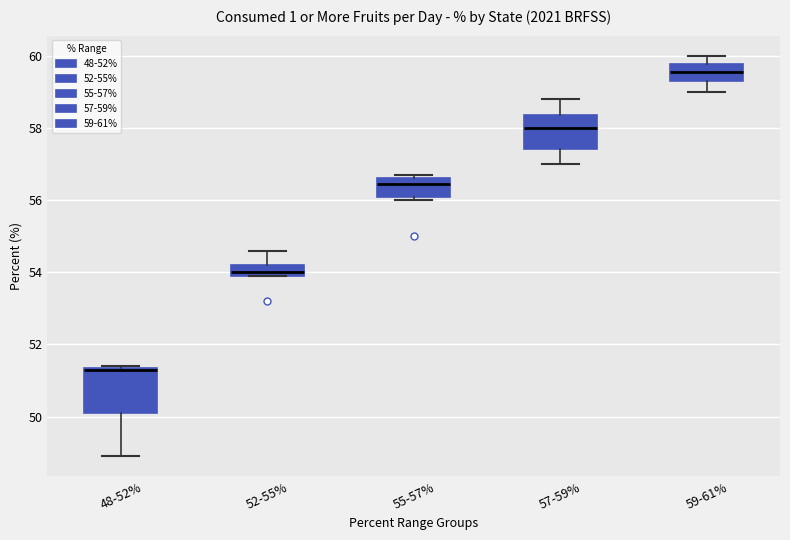

Reading left to right, transcribe this box plot: for each box, give where its median line is, the range the box spans, and where its two whiskers end, as read against the y-axis. The values are not printed on the chart, so give them approximately, as read against the axis.

48-52%: median 51.4, box 50.2 to 51.4, whiskers 49.0 to 51.4
52-55%: median 54.0 (just above the box's lower edge), box 54.0 to 54.2, whiskers 54.0 to 54.6
55-57%: median 56.4, box 56.0 to 56.6, whiskers 56.0 (just below the box's lower edge) to 56.8
57-59%: median 58.0, box 57.4 to 58.4, whiskers 57.0 to 58.8
59-61%: median 59.6, box 59.4 to 59.8, whiskers 59.0 to 60.0